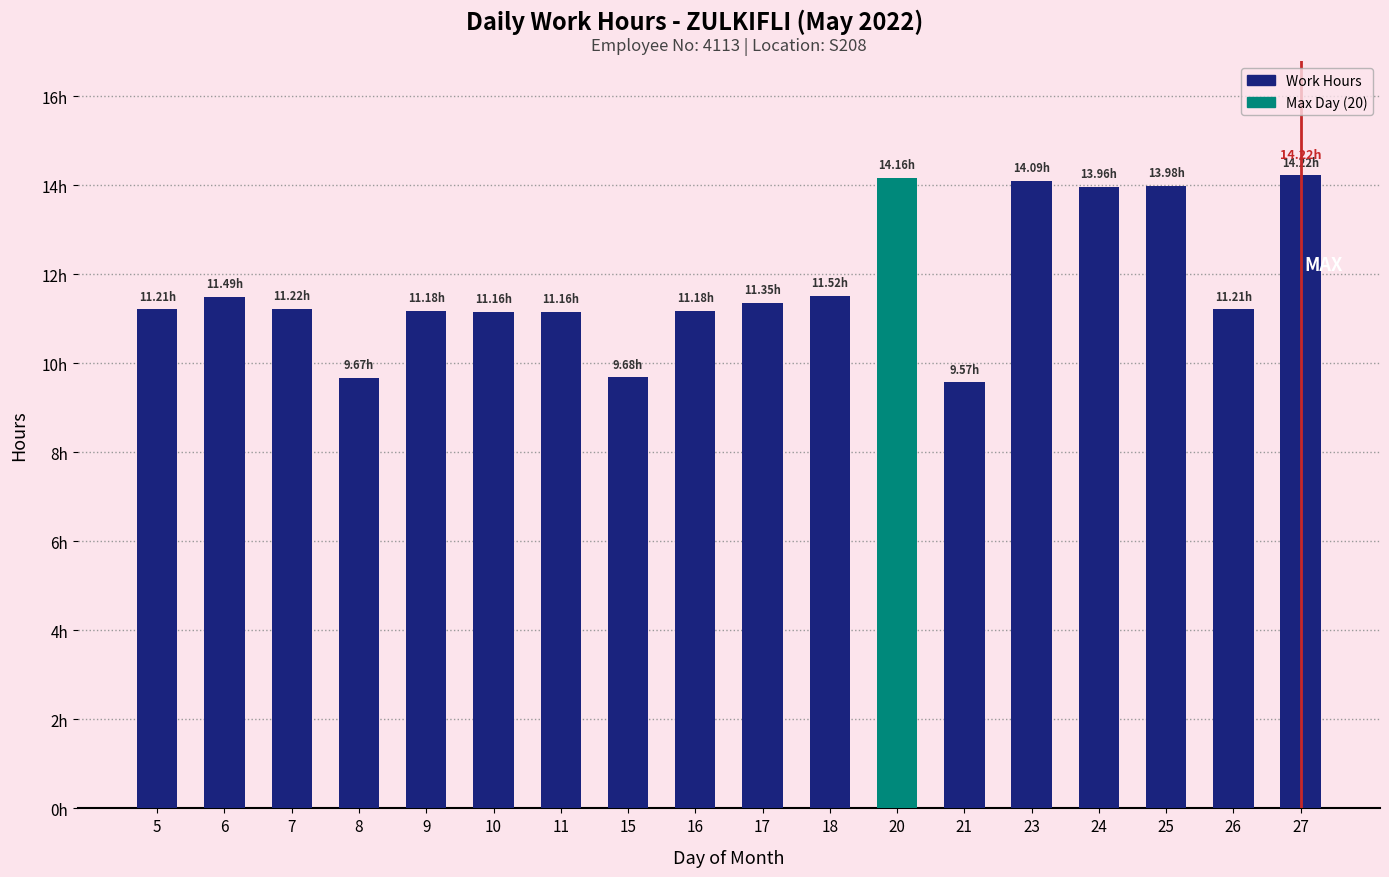

How many values exceed 11?

15